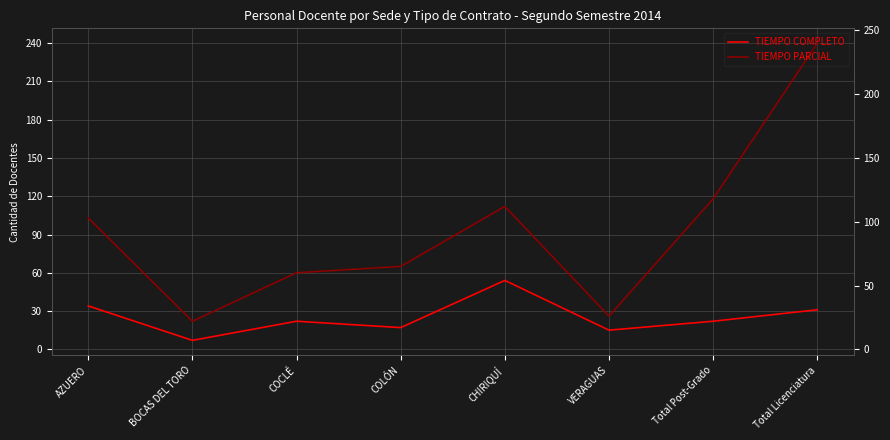

Reading left to right, transcribe all the data shown in this chart.

TIEMPO COMPLETO: AZUERO=34	BOCAS DEL TORO=7	COCLÉ=22	COLÓN=17	CHIRIQUÍ=54	VERAGUAS=15	Total Post-Grado=22	Total Licenciatura=31
TIEMPO PARCIAL: AZUERO=103	BOCAS DEL TORO=22	COCLÉ=60	COLÓN=65	CHIRIQUÍ=112	VERAGUAS=26	Total Post-Grado=118	Total Licenciatura=240